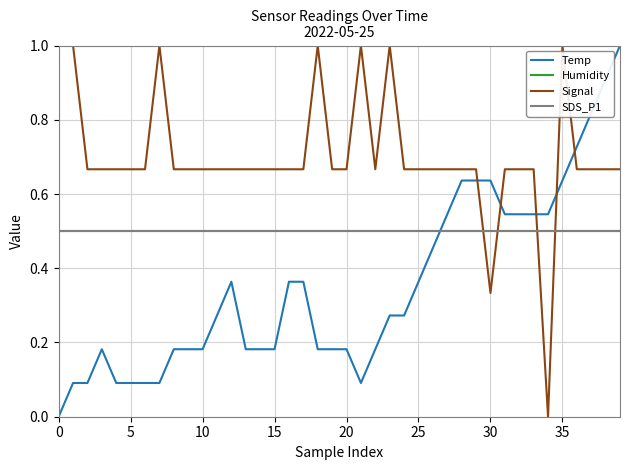

What is the maximum value for Humidity?

0.5